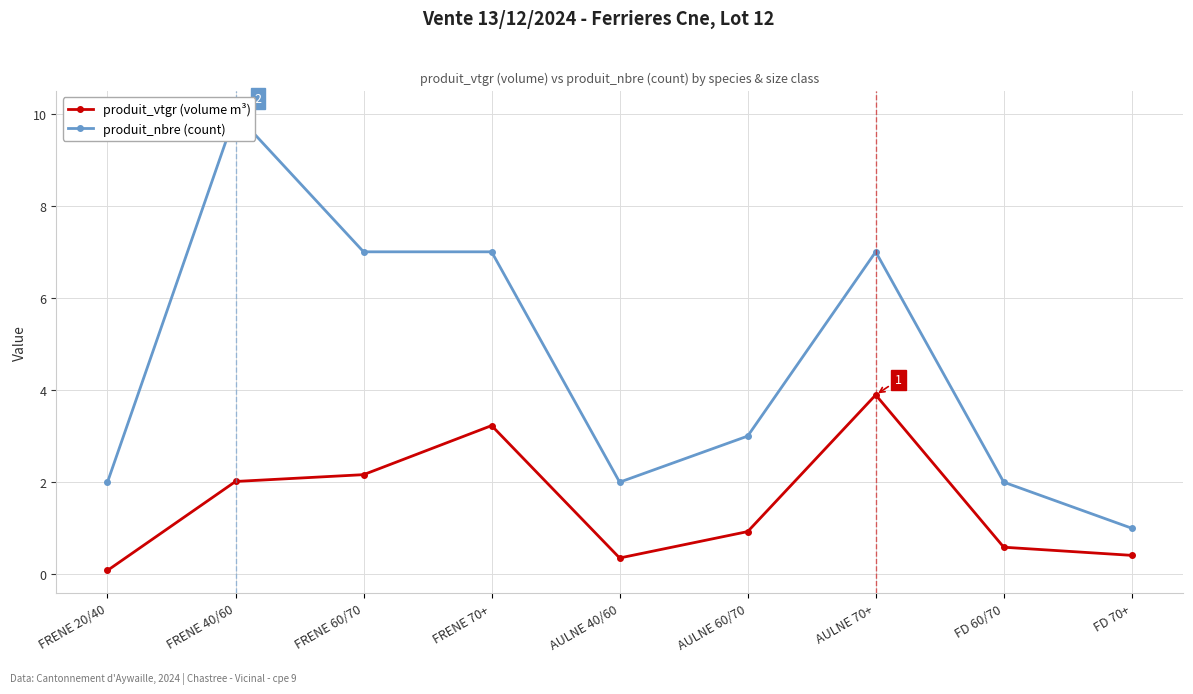

Is the value of produit_vtgr (volume m³) at AULNE 40/60 greater than the value of produit_nbre (count) at AULNE 60/70?

No